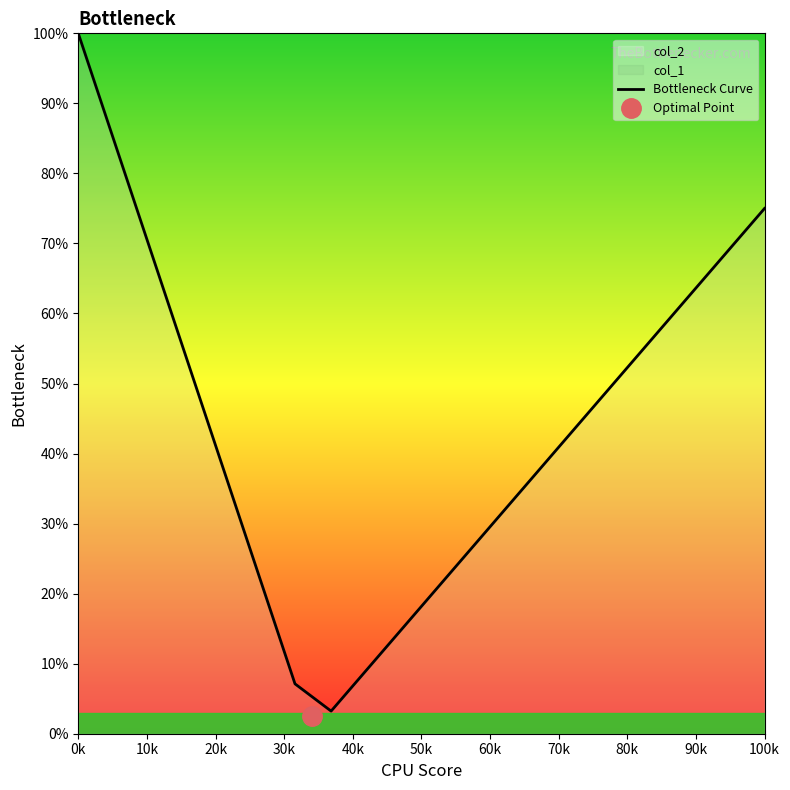

What is the minimum value for Bottleneck Curve?

3.2